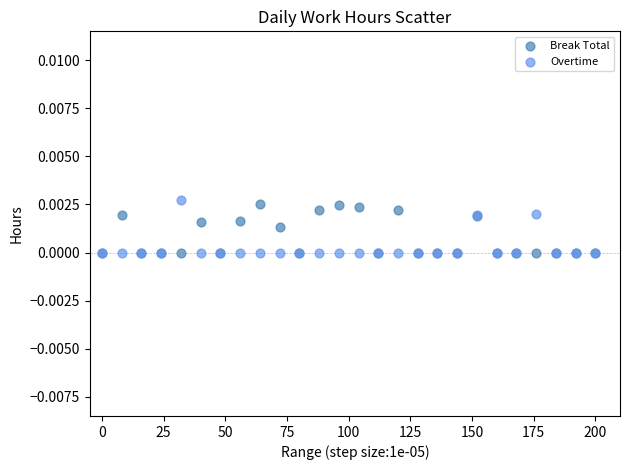

Which series contains the highest Y value?

Overtime